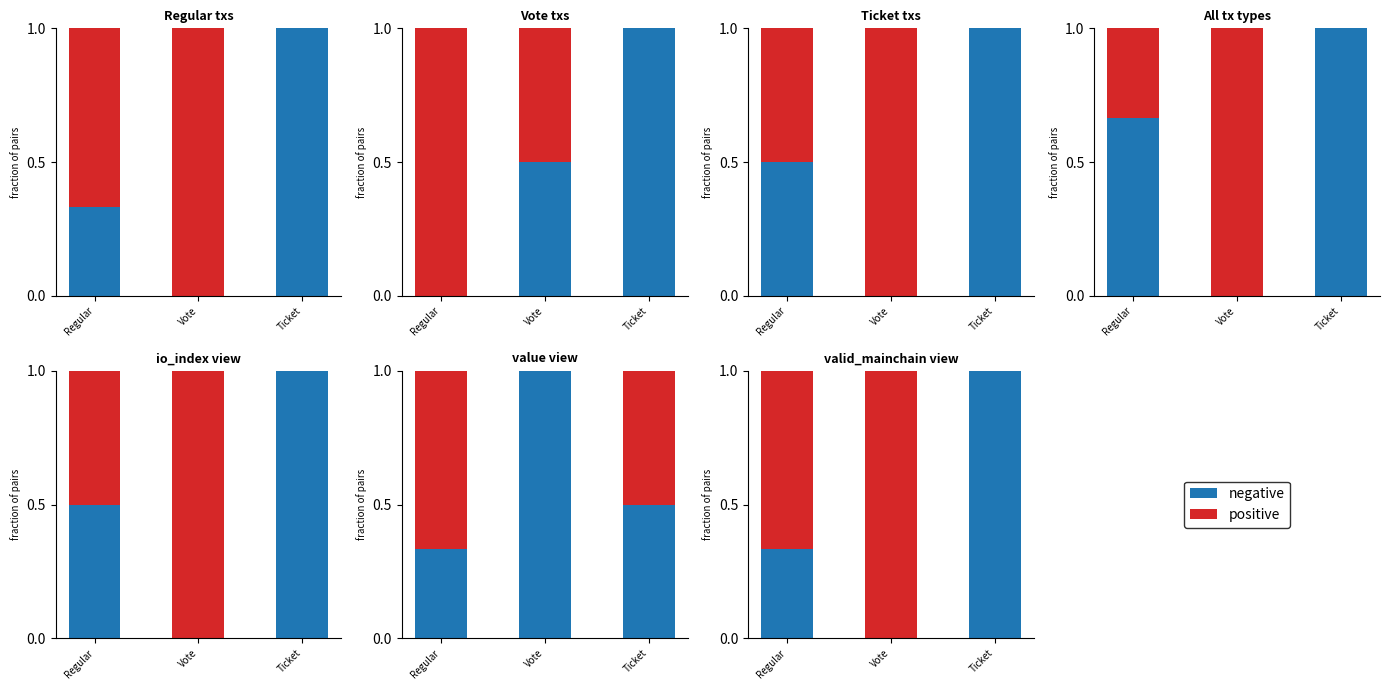

How many groups of bars are there?

3